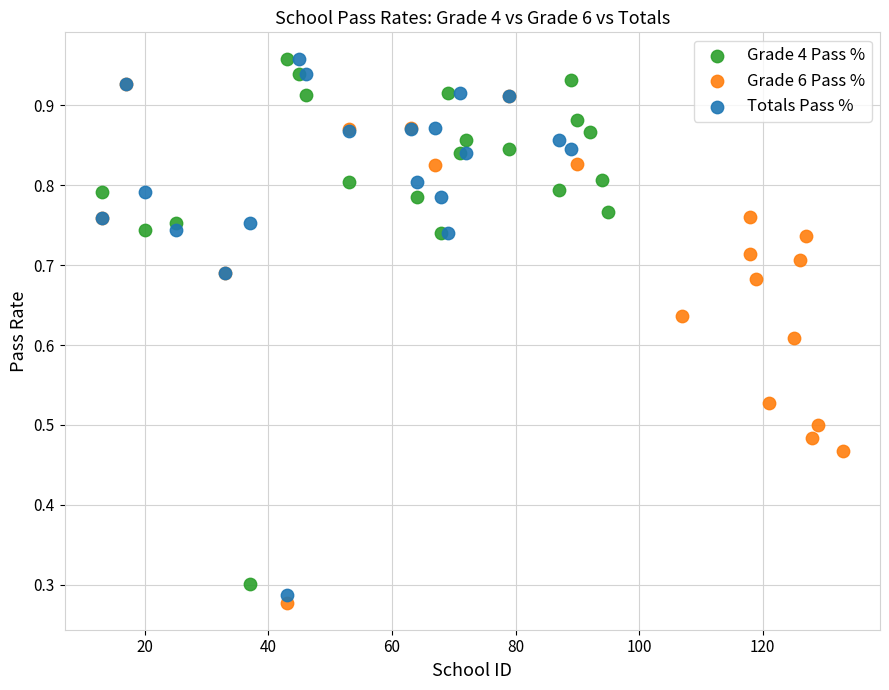

Which series has the widest spread of Y values?

Totals Pass %